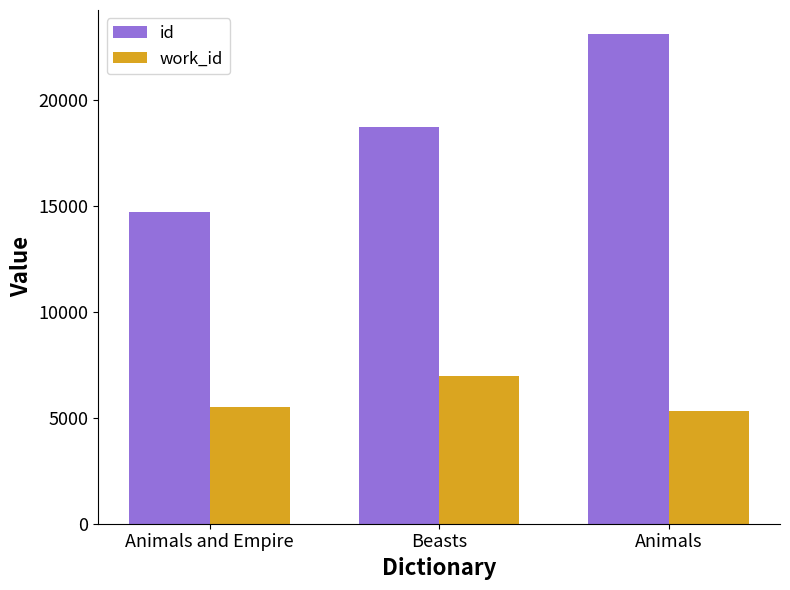

At which label is work_id closest to 6146?

Animals and Empire